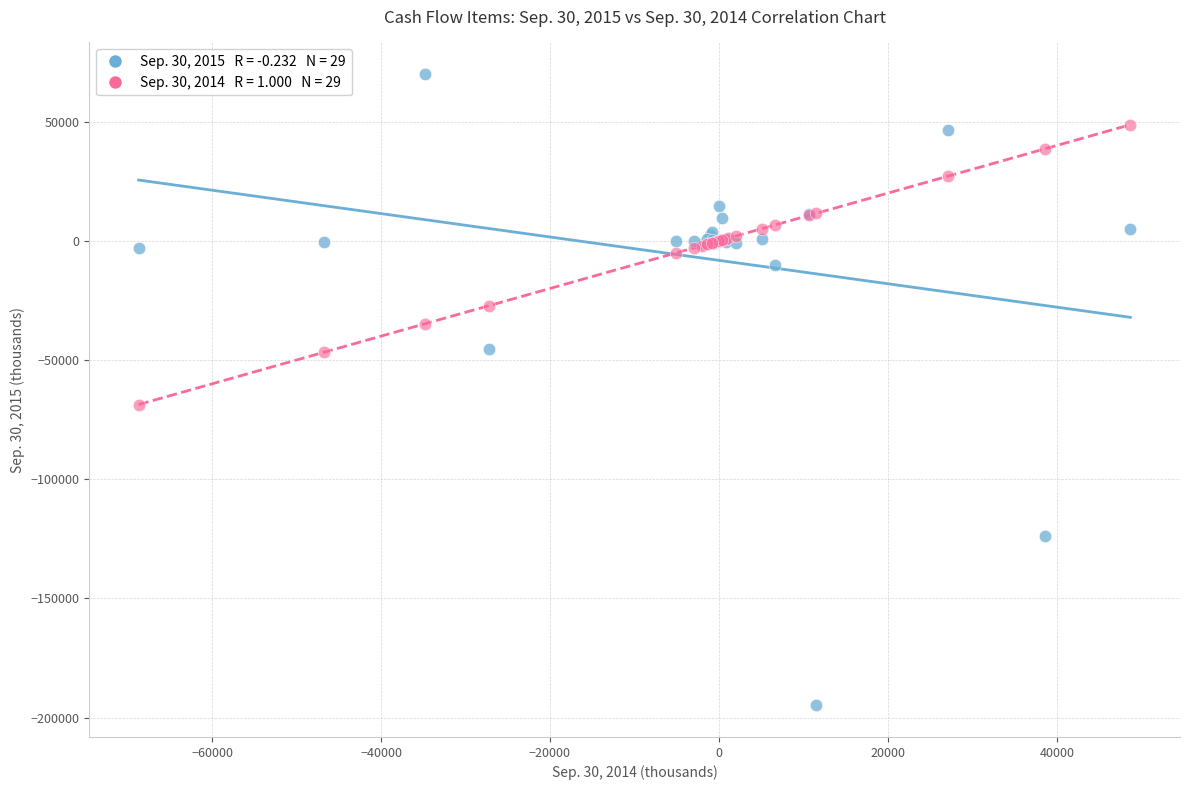

Across all series, what Y value is closest to -62467?

-68694